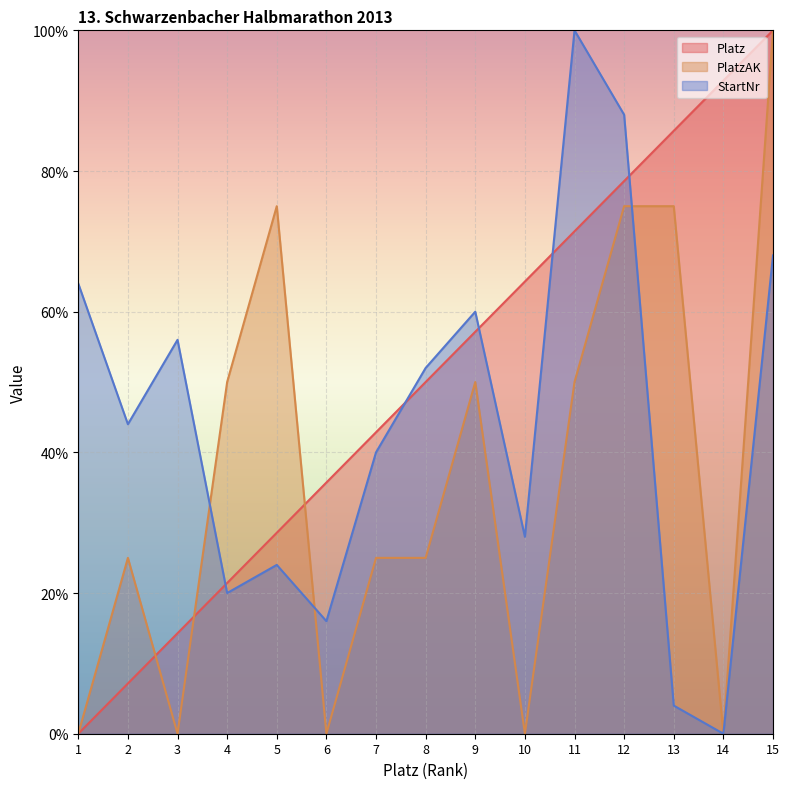

Reading left to right, what are all the values shown in this chart?

Platz: 1=0.0	2=7.1	3=14.3	4=21.4	5=28.6	6=35.7	7=42.9	8=50.0	9=57.1	10=64.3	11=71.4	12=78.6	13=85.7	14=92.9	15=100.0
PlatzAK: 1=0.0	2=25.0	3=0.0	4=50.0	5=75.0	6=0.0	7=25.0	8=25.0	9=50.0	10=0.0	11=50.0	12=75.0	13=75.0	14=0.0	15=100.0
StartNr: 1=64.0	2=44.0	3=56.0	4=20.0	5=24.0	6=16.0	7=40.0	8=52.0	9=60.0	10=28.0	11=100.0	12=88.0	13=4.0	14=0.0	15=68.0